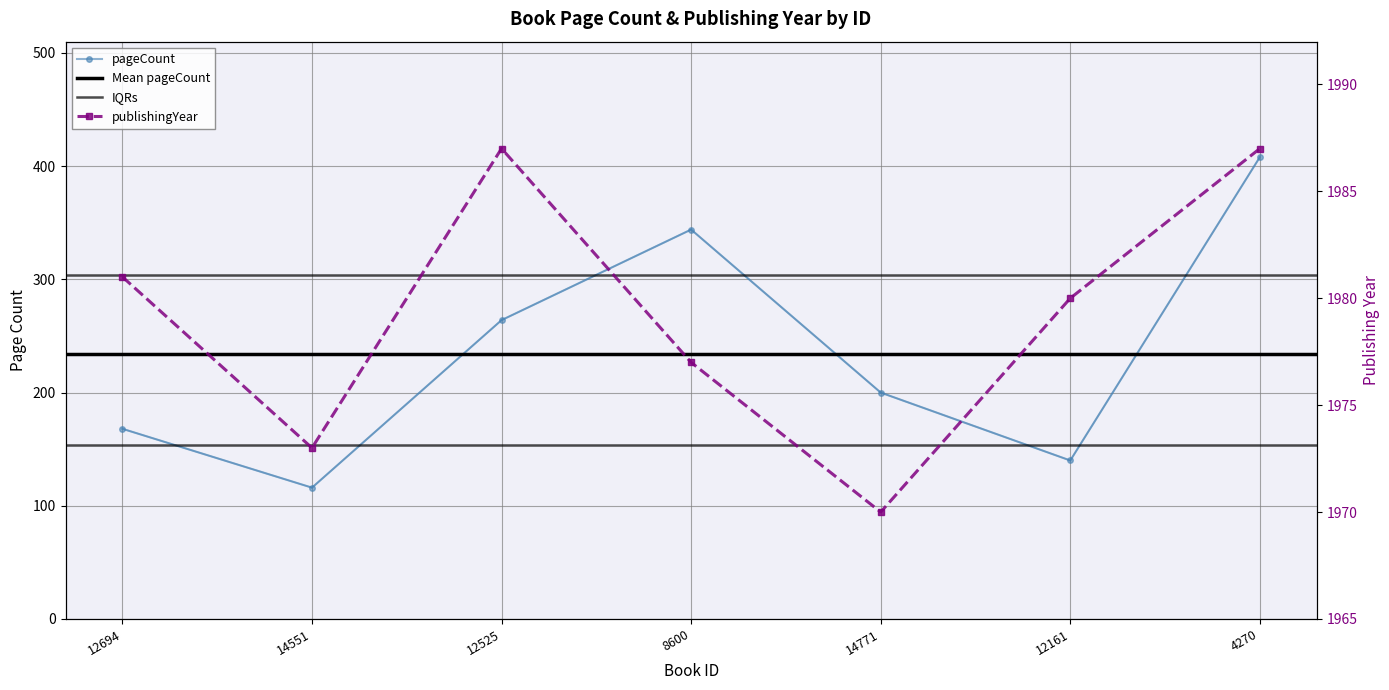

True or false: publishingYear and pageCount cross at least once.

False